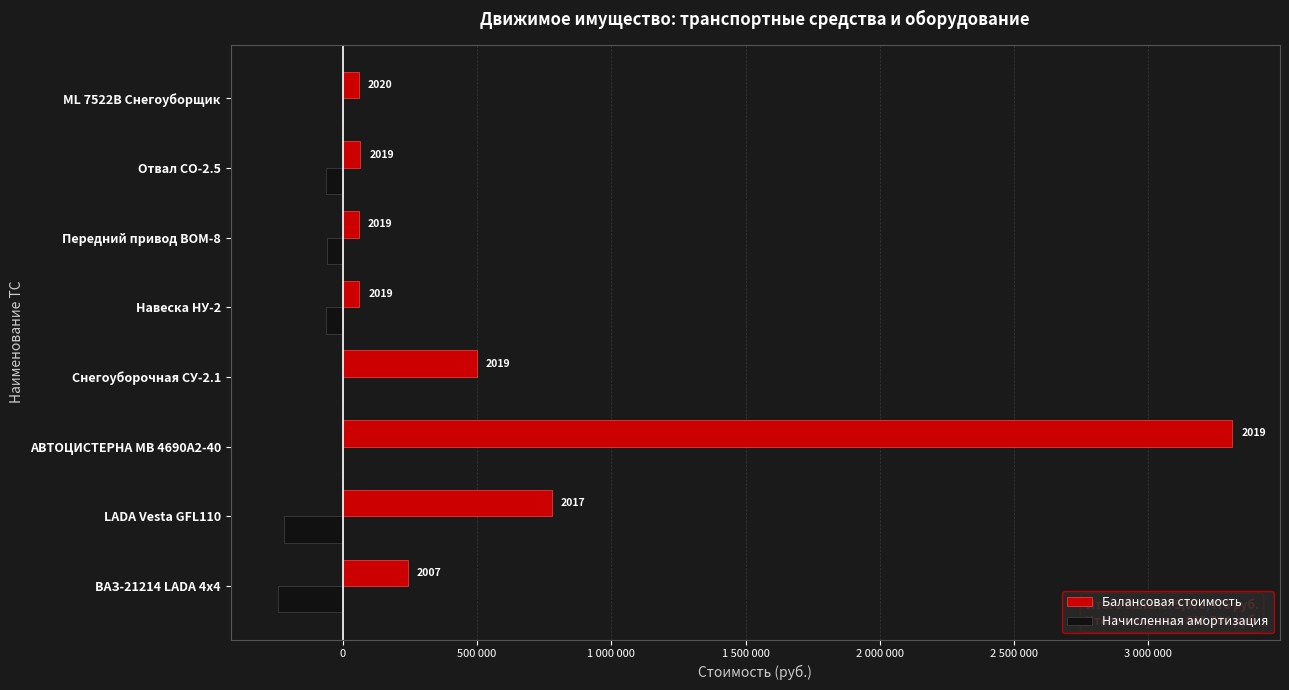

What are all the series names shown in the legend?

Балансовая стоимость, Начисленная амортизация